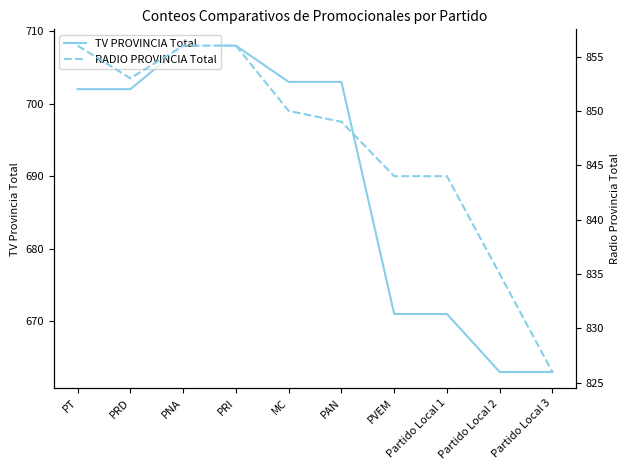

What is the sum of all RADIO PROVINCIA Total values?

8469